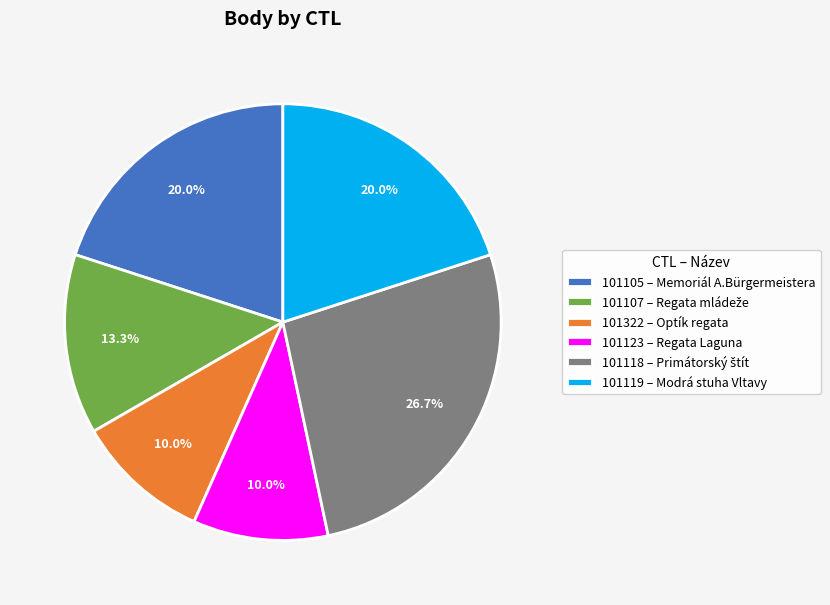

Approximately how many times larger is the value at 101105 compared to 101119?

1.0